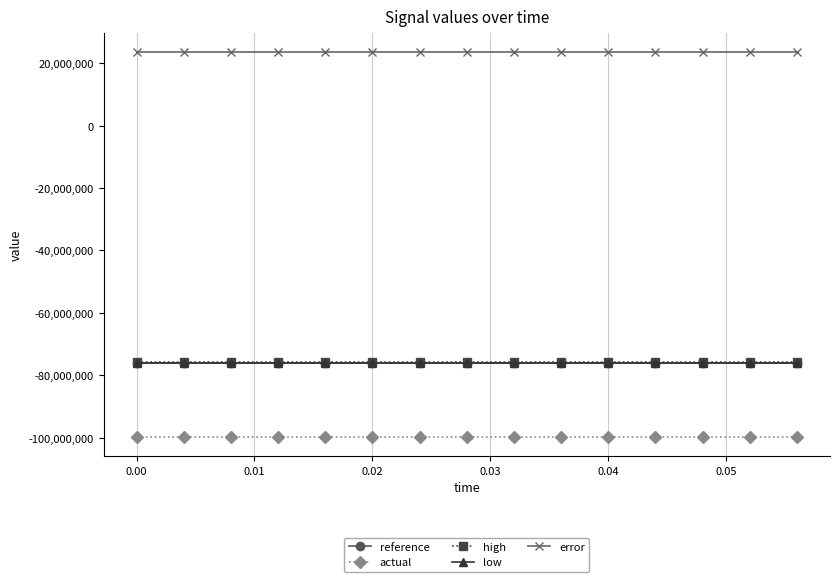

What is the value of the low point at the 10th from the left?

-76228000.0